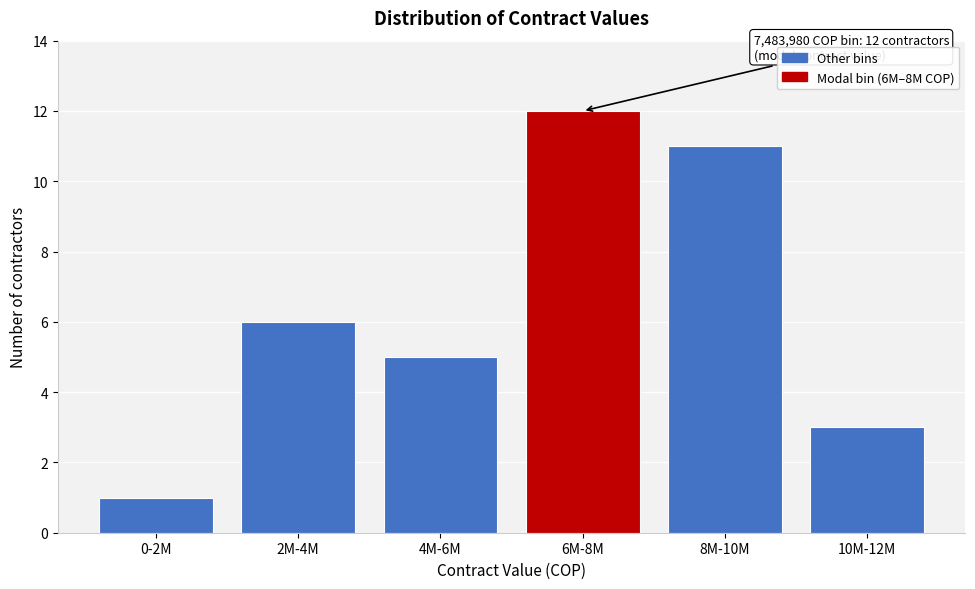

Reading left to right, transcribe all the data shown in this chart.

1	6	5	12	11	3